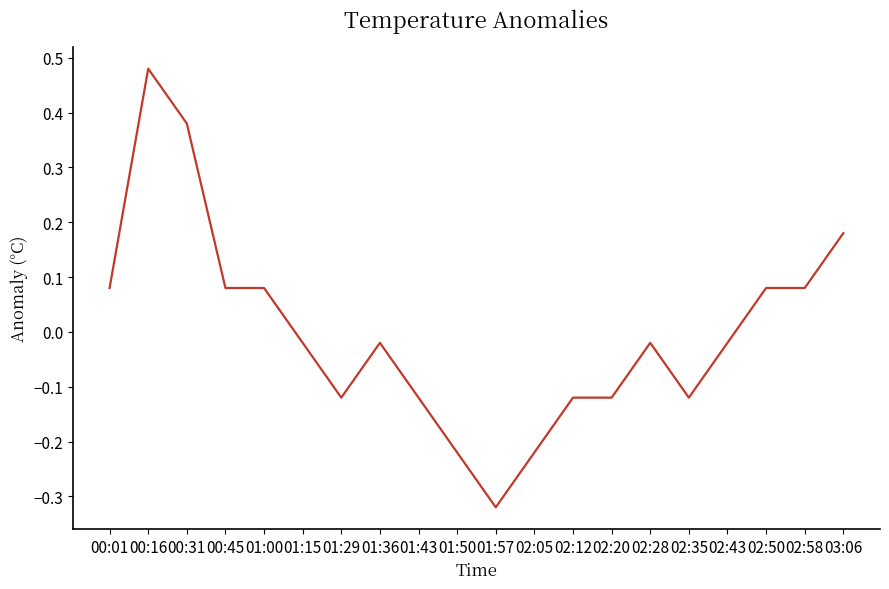

At which category does the chart reach its peak across all series?

00:16